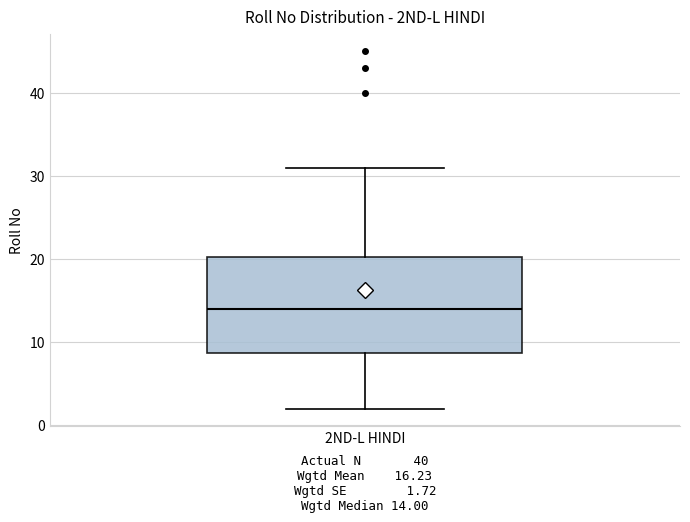

Where is the lower edge of the box for 2ND-L HINDI on the y-axis? The values are not printed on the chart, so give them approximately, as read against the axis.

9